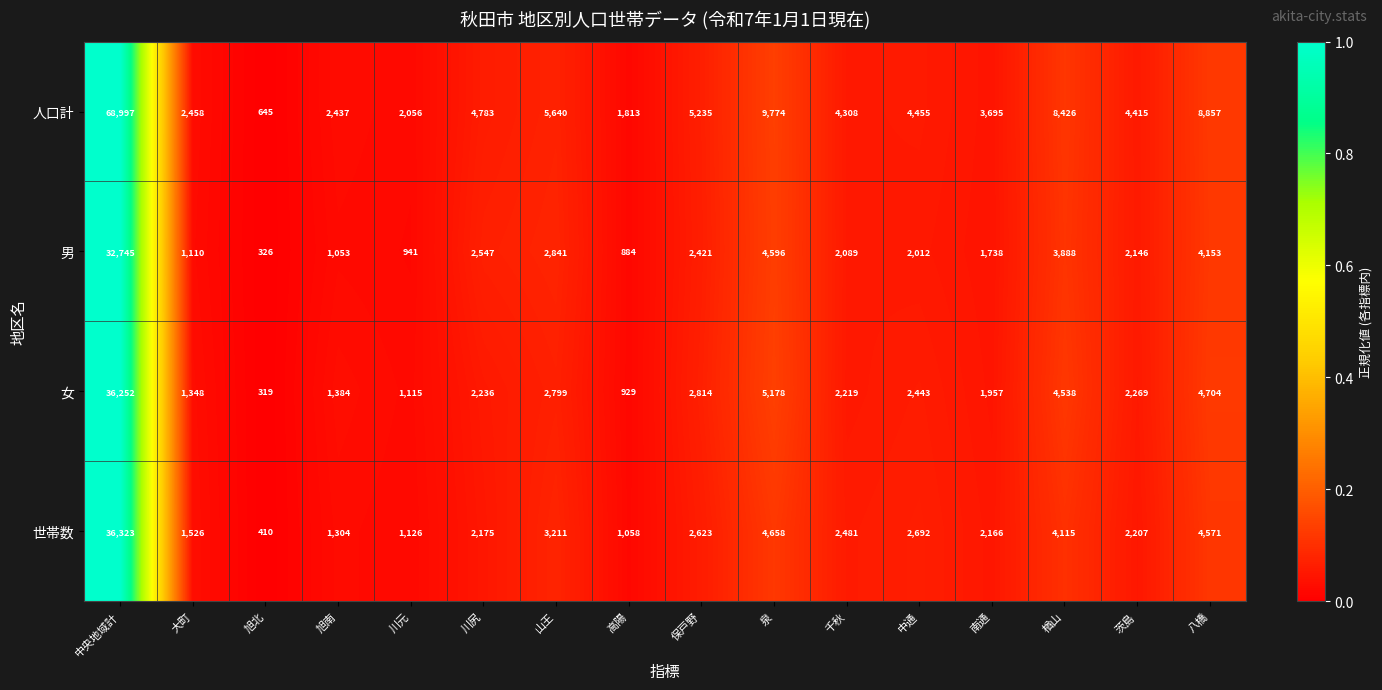

Rank the categories by 世帯数 value from lowest to highest.

旭北, 高陽, 川元, 旭南, 大町, 南通, 川尻, 茨島, 千秋, 保戸野, 中通, 山王, 楢山, 八橋, 泉, 中央地域計